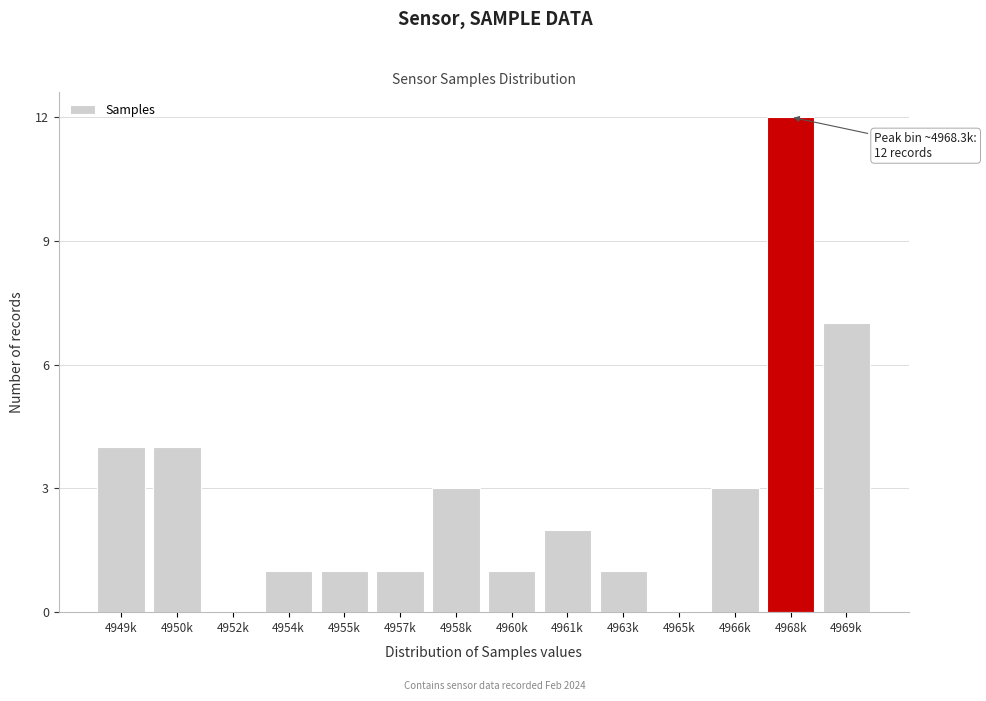

Reading left to right, transcribe all the data shown in this chart.

4949k=4	4950k=4	4952k=0	4954k=1	4955k=1	4957k=1	4958k=3	4960k=1	4961k=2	4963k=1	4965k=0	4966k=3	4968k=12	4969k=7